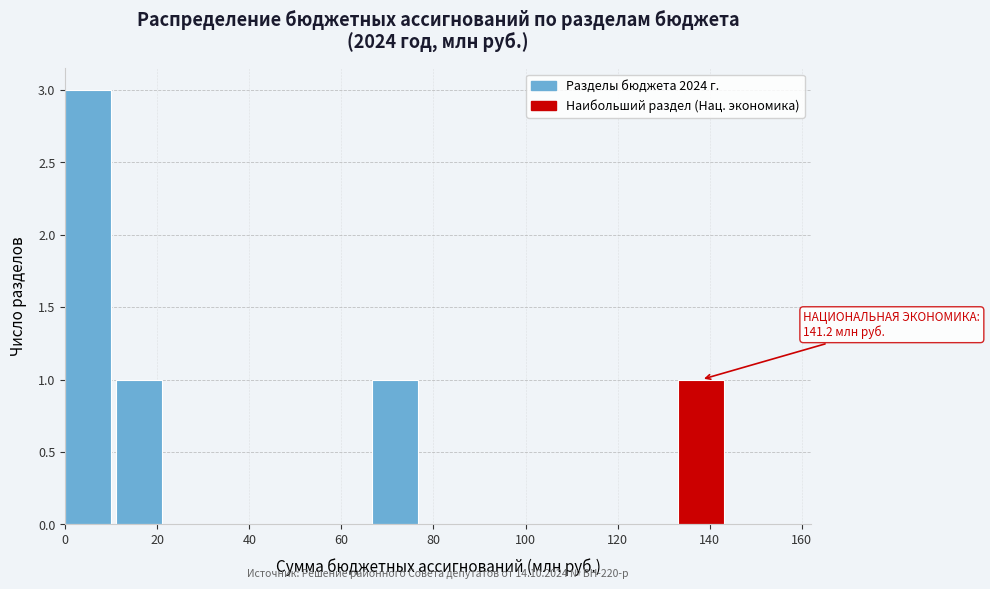

Which range on the x-axis has the tallest bar?

0 to 12